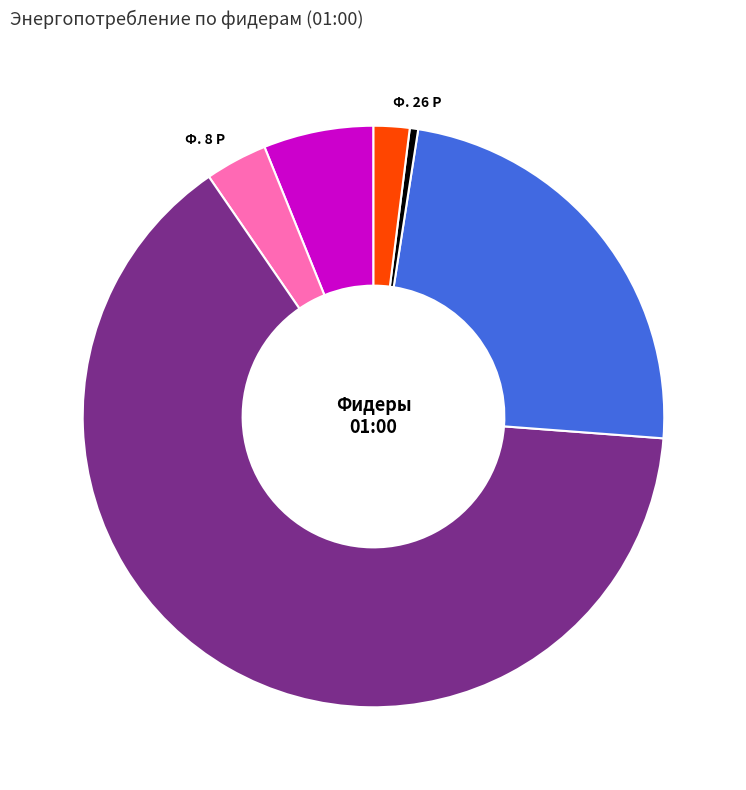

The Ф. 26 Р slice represents 2% of the pie. True or false?

True